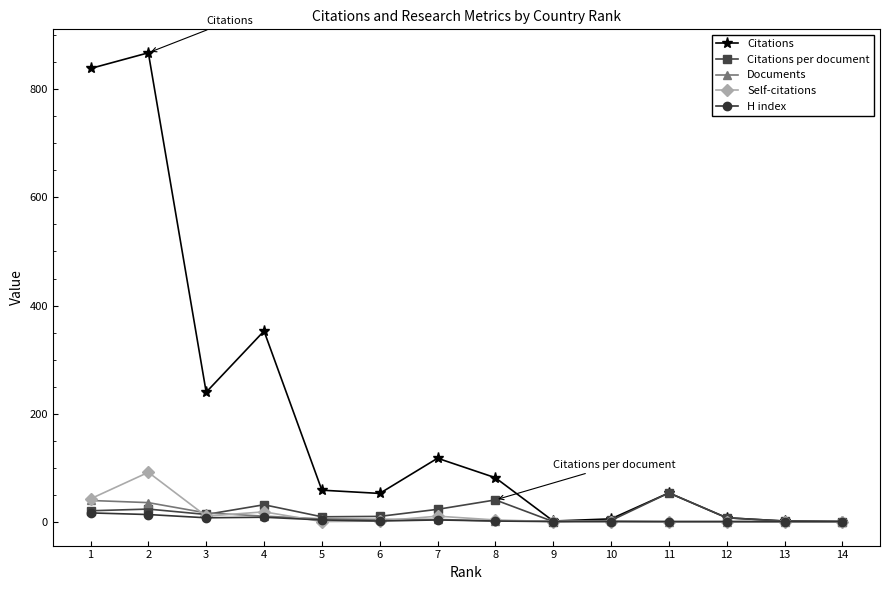

What is the difference between the H index values at 12 and 4?

8.0